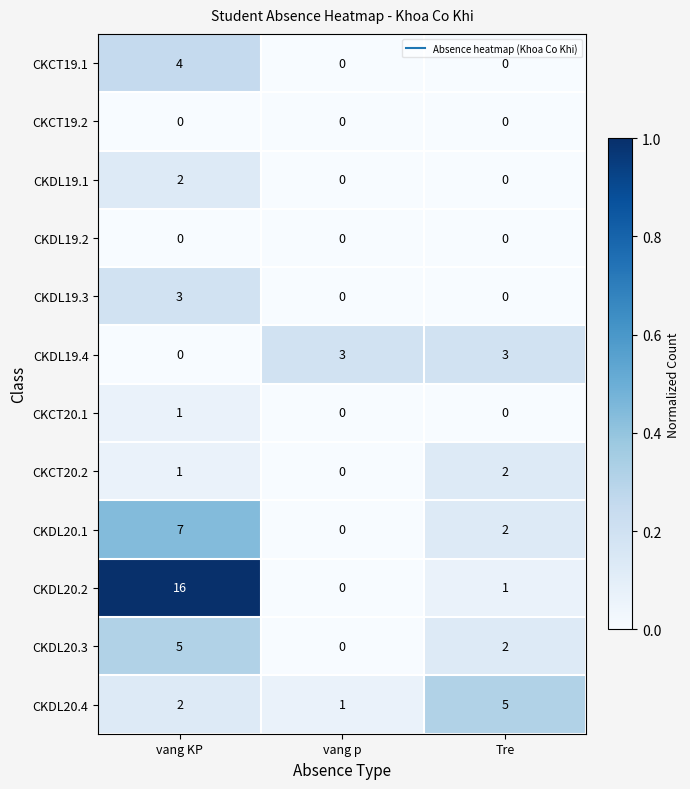

Between vang KP and Tre, which series saw the biggest shift?

CKDL20.2